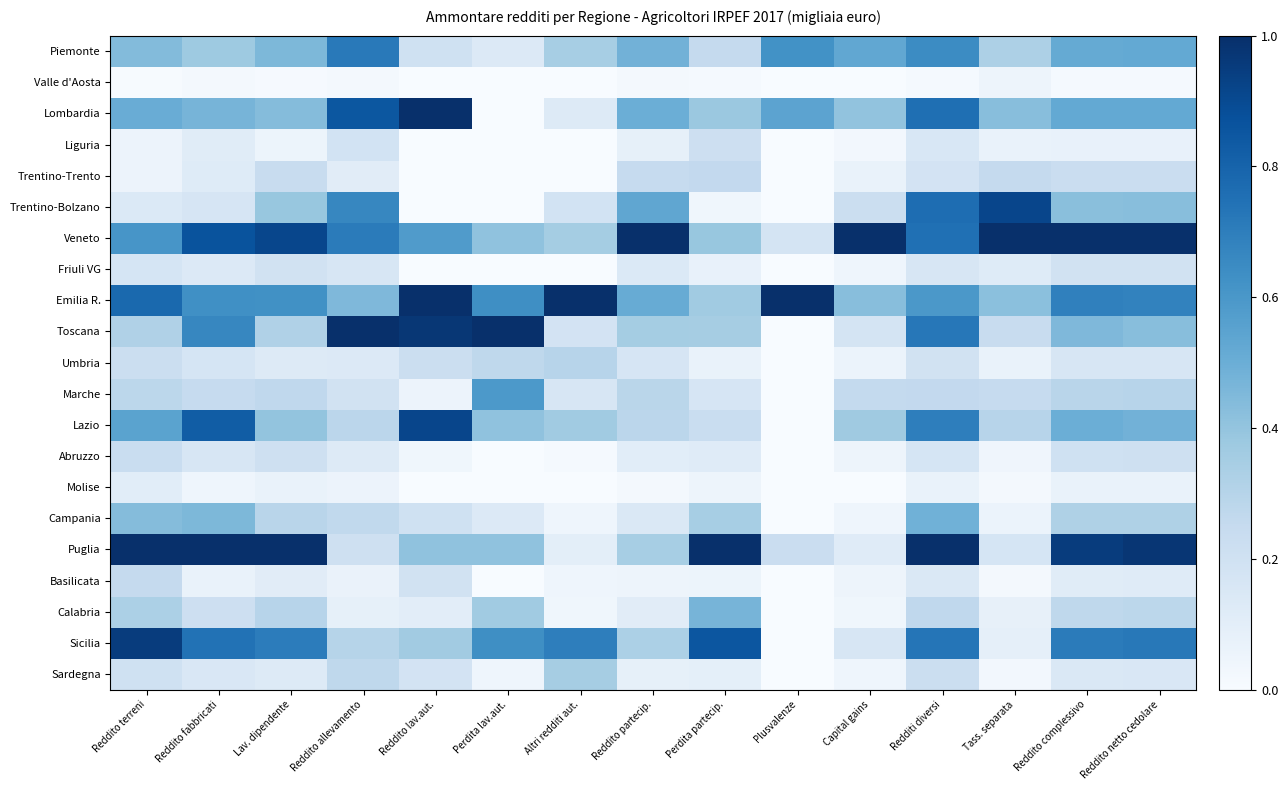

Reading right to left, what are all the values shown in this chart?

Piemonte: Reddito netto cedolare=0.5	Reddito complessivo=0.5	Tass. separata=0.3	Redditi diversi=0.6	Capital gains=0.5	Plusvalenze=0.6	Perdita partecip.=0.3	Reddito partecip.=0.5	Altri redditi aut.=0.3	Perdita lav.aut.=0.1	Reddito lav.aut.=0.2	Reddito allevamento=0.7	Lav. dipendente=0.5	Reddito fabbricati=0.4	Reddito terreni=0.4
Valle d'Aosta: Reddito netto cedolare=0.0	Reddito complessivo=0.0	Tass. separata=0.0	Redditi diversi=0.0	Capital gains=0.0	Plusvalenze=0.0	Perdita partecip.=0.0	Reddito partecip.=0.0	Altri redditi aut.=0.0	Perdita lav.aut.=0.0	Reddito lav.aut.=0.0	Reddito allevamento=0.0	Lav. dipendente=0.0	Reddito fabbricati=0.0	Reddito terreni=0.0
Lombardia: Reddito netto cedolare=0.5	Reddito complessivo=0.5	Tass. separata=0.4	Redditi diversi=0.8	Capital gains=0.4	Plusvalenze=0.5	Perdita partecip.=0.4	Reddito partecip.=0.5	Altri redditi aut.=0.1	Perdita lav.aut.=0.0	Reddito lav.aut.=1.0	Reddito allevamento=0.8	Lav. dipendente=0.4	Reddito fabbricati=0.5	Reddito terreni=0.5
Liguria: Reddito netto cedolare=0.1	Reddito complessivo=0.1	Tass. separata=0.1	Redditi diversi=0.2	Capital gains=0.0	Plusvalenze=0.0	Perdita partecip.=0.2	Reddito partecip.=0.1	Altri redditi aut.=0.0	Perdita lav.aut.=0.0	Reddito lav.aut.=0.0	Reddito allevamento=0.2	Lav. dipendente=0.1	Reddito fabbricati=0.1	Reddito terreni=0.1
Trentino-Trento: Reddito netto cedolare=0.2	Reddito complessivo=0.2	Tass. separata=0.3	Redditi diversi=0.2	Capital gains=0.1	Plusvalenze=0.0	Perdita partecip.=0.3	Reddito partecip.=0.2	Altri redditi aut.=0.0	Perdita lav.aut.=0.0	Reddito lav.aut.=0.0	Reddito allevamento=0.1	Lav. dipendente=0.2	Reddito fabbricati=0.1	Reddito terreni=0.1
Trentino-Bolzano: Reddito netto cedolare=0.4	Reddito complessivo=0.4	Tass. separata=0.9	Redditi diversi=0.8	Capital gains=0.2	Plusvalenze=0.0	Perdita partecip.=0.0	Reddito partecip.=0.5	Altri redditi aut.=0.2	Perdita lav.aut.=0.0	Reddito lav.aut.=0.0	Reddito allevamento=0.7	Lav. dipendente=0.4	Reddito fabbricati=0.2	Reddito terreni=0.1
Veneto: Reddito netto cedolare=1.0	Reddito complessivo=1.0	Tass. separata=1.0	Redditi diversi=0.8	Capital gains=1.0	Plusvalenze=0.2	Perdita partecip.=0.4	Reddito partecip.=1.0	Altri redditi aut.=0.4	Perdita lav.aut.=0.4	Reddito lav.aut.=0.6	Reddito allevamento=0.7	Lav. dipendente=0.9	Reddito fabbricati=0.9	Reddito terreni=0.6
Friuli VG: Reddito netto cedolare=0.2	Reddito complessivo=0.2	Tass. separata=0.1	Redditi diversi=0.2	Capital gains=0.0	Plusvalenze=0.0	Perdita partecip.=0.1	Reddito partecip.=0.1	Altri redditi aut.=0.0	Perdita lav.aut.=0.0	Reddito lav.aut.=0.0	Reddito allevamento=0.2	Lav. dipendente=0.2	Reddito fabbricati=0.1	Reddito terreni=0.2
Emilia R.: Reddito netto cedolare=0.7	Reddito complessivo=0.7	Tass. separata=0.4	Redditi diversi=0.6	Capital gains=0.4	Plusvalenze=1.0	Perdita partecip.=0.4	Reddito partecip.=0.5	Altri redditi aut.=1.0	Perdita lav.aut.=0.6	Reddito lav.aut.=1.0	Reddito allevamento=0.4	Lav. dipendente=0.6	Reddito fabbricati=0.6	Reddito terreni=0.8
Toscana: Reddito netto cedolare=0.4	Reddito complessivo=0.5	Tass. separata=0.2	Redditi diversi=0.7	Capital gains=0.2	Plusvalenze=0.0	Perdita partecip.=0.3	Reddito partecip.=0.4	Altri redditi aut.=0.2	Perdita lav.aut.=1.0	Reddito lav.aut.=1.0	Reddito allevamento=1.0	Lav. dipendente=0.3	Reddito fabbricati=0.7	Reddito terreni=0.3
Umbria: Reddito netto cedolare=0.2	Reddito complessivo=0.2	Tass. separata=0.1	Redditi diversi=0.2	Capital gains=0.1	Plusvalenze=0.0	Perdita partecip.=0.1	Reddito partecip.=0.2	Altri redditi aut.=0.3	Perdita lav.aut.=0.3	Reddito lav.aut.=0.2	Reddito allevamento=0.1	Lav. dipendente=0.1	Reddito fabbricati=0.2	Reddito terreni=0.2
Marche: Reddito netto cedolare=0.3	Reddito complessivo=0.3	Tass. separata=0.2	Redditi diversi=0.3	Capital gains=0.3	Plusvalenze=0.0	Perdita partecip.=0.2	Reddito partecip.=0.3	Altri redditi aut.=0.2	Perdita lav.aut.=0.6	Reddito lav.aut.=0.1	Reddito allevamento=0.2	Lav. dipendente=0.3	Reddito fabbricati=0.2	Reddito terreni=0.3
Lazio: Reddito netto cedolare=0.5	Reddito complessivo=0.5	Tass. separata=0.3	Redditi diversi=0.7	Capital gains=0.4	Plusvalenze=0.0	Perdita partecip.=0.2	Reddito partecip.=0.3	Altri redditi aut.=0.4	Perdita lav.aut.=0.4	Reddito lav.aut.=0.9	Reddito allevamento=0.3	Lav. dipendente=0.4	Reddito fabbricati=0.8	Reddito terreni=0.5
Abruzzo: Reddito netto cedolare=0.2	Reddito complessivo=0.2	Tass. separata=0.0	Redditi diversi=0.2	Capital gains=0.1	Plusvalenze=0.0	Perdita partecip.=0.1	Reddito partecip.=0.1	Altri redditi aut.=0.0	Perdita lav.aut.=0.0	Reddito lav.aut.=0.0	Reddito allevamento=0.1	Lav. dipendente=0.2	Reddito fabbricati=0.2	Reddito terreni=0.2
Molise: Reddito netto cedolare=0.1	Reddito complessivo=0.1	Tass. separata=0.0	Redditi diversi=0.1	Capital gains=0.0	Plusvalenze=0.0	Perdita partecip.=0.1	Reddito partecip.=0.0	Altri redditi aut.=0.0	Perdita lav.aut.=0.0	Reddito lav.aut.=0.0	Reddito allevamento=0.1	Lav. dipendente=0.1	Reddito fabbricati=0.0	Reddito terreni=0.1
Campania: Reddito netto cedolare=0.3	Reddito complessivo=0.3	Tass. separata=0.1	Redditi diversi=0.5	Capital gains=0.0	Plusvalenze=0.0	Perdita partecip.=0.3	Reddito partecip.=0.1	Altri redditi aut.=0.0	Perdita lav.aut.=0.1	Reddito lav.aut.=0.2	Reddito allevamento=0.3	Lav. dipendente=0.3	Reddito fabbricati=0.5	Reddito terreni=0.4
Puglia: Reddito netto cedolare=1.0	Reddito complessivo=1.0	Tass. separata=0.2	Redditi diversi=1.0	Capital gains=0.1	Plusvalenze=0.2	Perdita partecip.=1.0	Reddito partecip.=0.3	Altri redditi aut.=0.1	Perdita lav.aut.=0.4	Reddito lav.aut.=0.4	Reddito allevamento=0.2	Lav. dipendente=1.0	Reddito fabbricati=1.0	Reddito terreni=1.0
Basilicata: Reddito netto cedolare=0.1	Reddito complessivo=0.1	Tass. separata=0.0	Redditi diversi=0.1	Capital gains=0.0	Plusvalenze=0.0	Perdita partecip.=0.1	Reddito partecip.=0.0	Altri redditi aut.=0.0	Perdita lav.aut.=0.0	Reddito lav.aut.=0.2	Reddito allevamento=0.1	Lav. dipendente=0.1	Reddito fabbricati=0.1	Reddito terreni=0.3
Calabria: Reddito netto cedolare=0.3	Reddito complessivo=0.3	Tass. separata=0.1	Redditi diversi=0.3	Capital gains=0.0	Plusvalenze=0.0	Perdita partecip.=0.5	Reddito partecip.=0.1	Altri redditi aut.=0.0	Perdita lav.aut.=0.4	Reddito lav.aut.=0.1	Reddito allevamento=0.1	Lav. dipendente=0.3	Reddito fabbricati=0.2	Reddito terreni=0.3
Sicilia: Reddito netto cedolare=0.7	Reddito complessivo=0.7	Tass. separata=0.1	Redditi diversi=0.7	Capital gains=0.2	Plusvalenze=0.0	Perdita partecip.=0.9	Reddito partecip.=0.3	Altri redditi aut.=0.7	Perdita lav.aut.=0.6	Reddito lav.aut.=0.4	Reddito allevamento=0.3	Lav. dipendente=0.7	Reddito fabbricati=0.7	Reddito terreni=0.9
Sardegna: Reddito netto cedolare=0.1	Reddito complessivo=0.1	Tass. separata=0.0	Redditi diversi=0.2	Capital gains=0.0	Plusvalenze=0.0	Perdita partecip.=0.1	Reddito partecip.=0.1	Altri redditi aut.=0.3	Perdita lav.aut.=0.0	Reddito lav.aut.=0.2	Reddito allevamento=0.3	Lav. dipendente=0.1	Reddito fabbricati=0.2	Reddito terreni=0.2